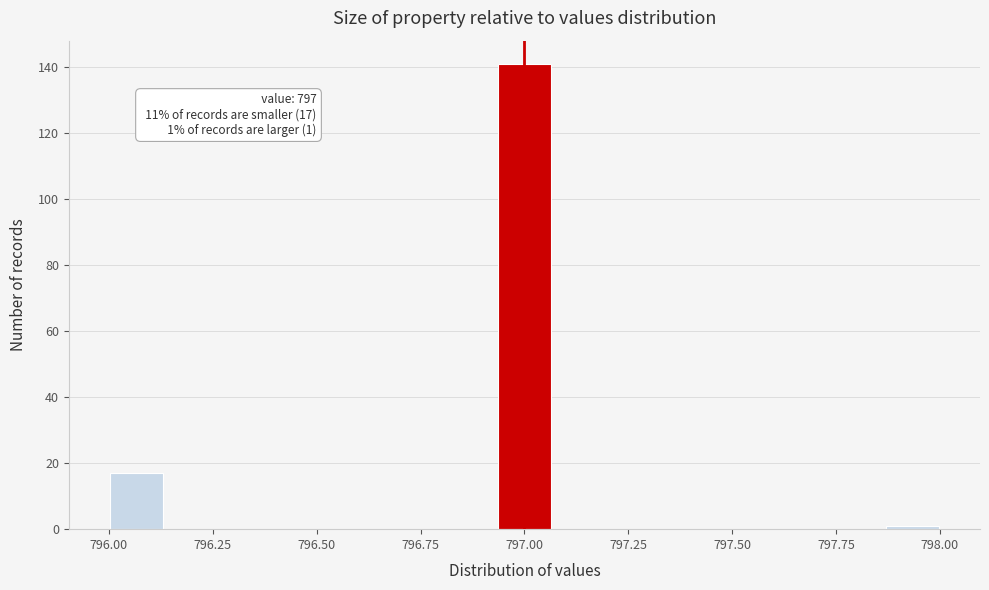

Read against the x-axis, roughly where is the centre of the tallest bar?

797.00